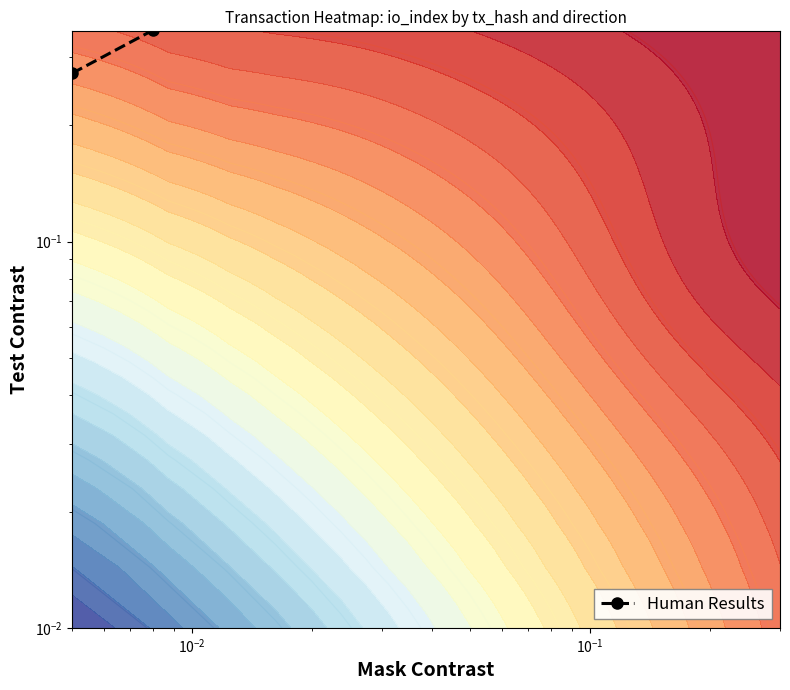

True or false: the data shows 0.8 at 8.

False